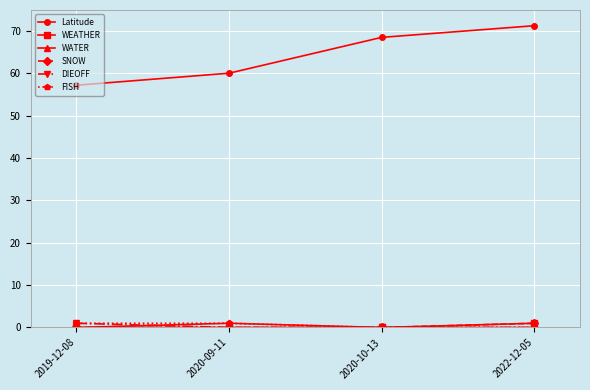

What is the sum of the DIEOFF values at 2020-09-11 and 2019-12-08?

1.0